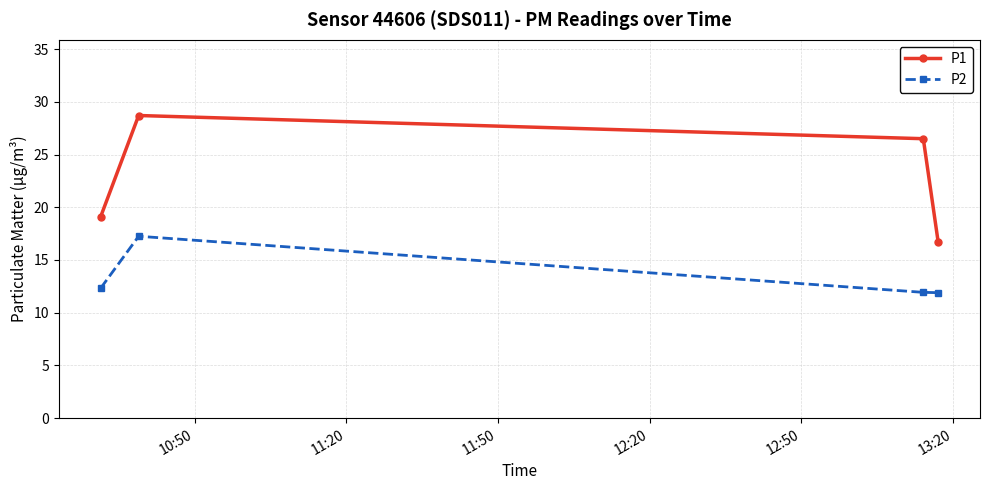

What is the maximum value shown in the chart?

28.7